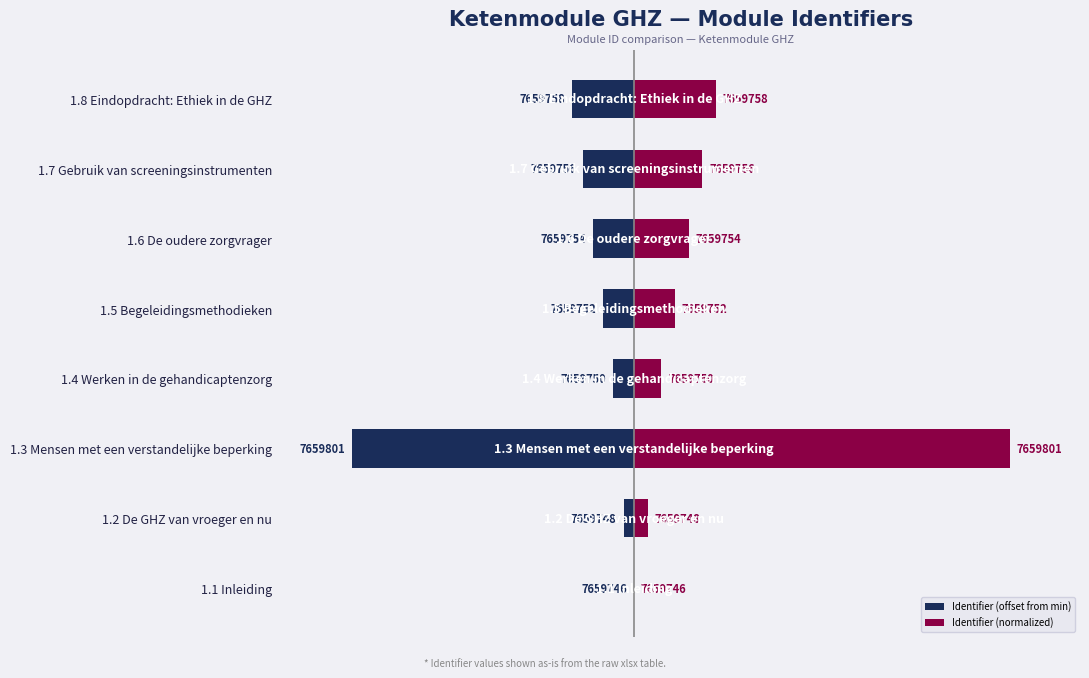

Are the bars grouped side by side (vs. stacked)?

Yes